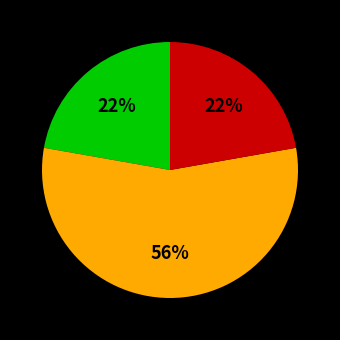

Is there a majority slice in this chart?

Yes